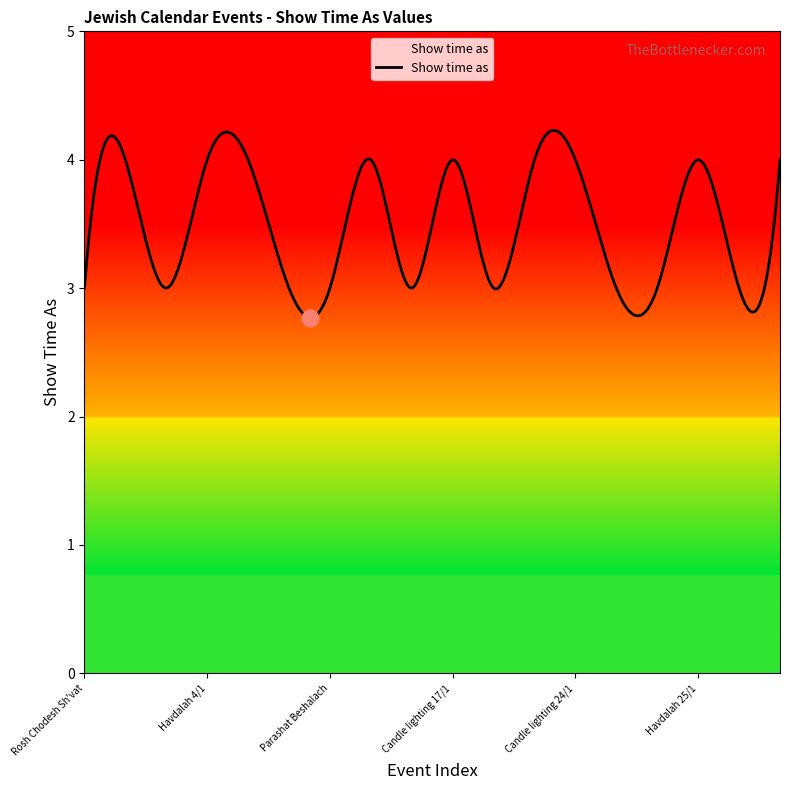

What is the difference between the maximum and minimum values?

1.5